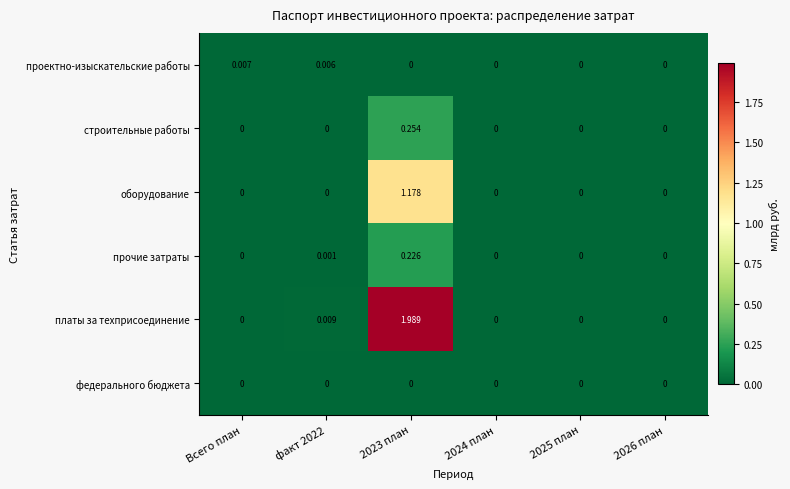

How many values in оборудование are above zero?

1